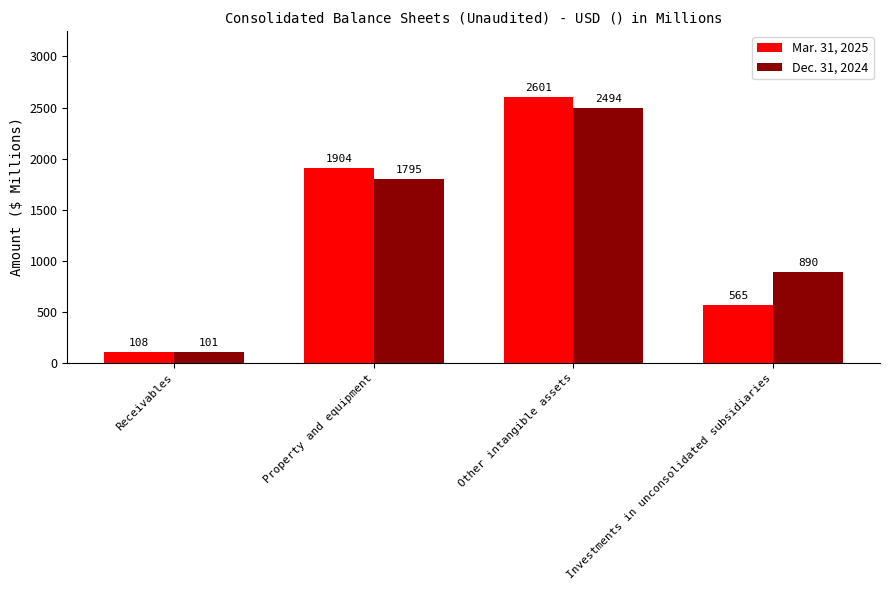

How many data points does each series have?

4